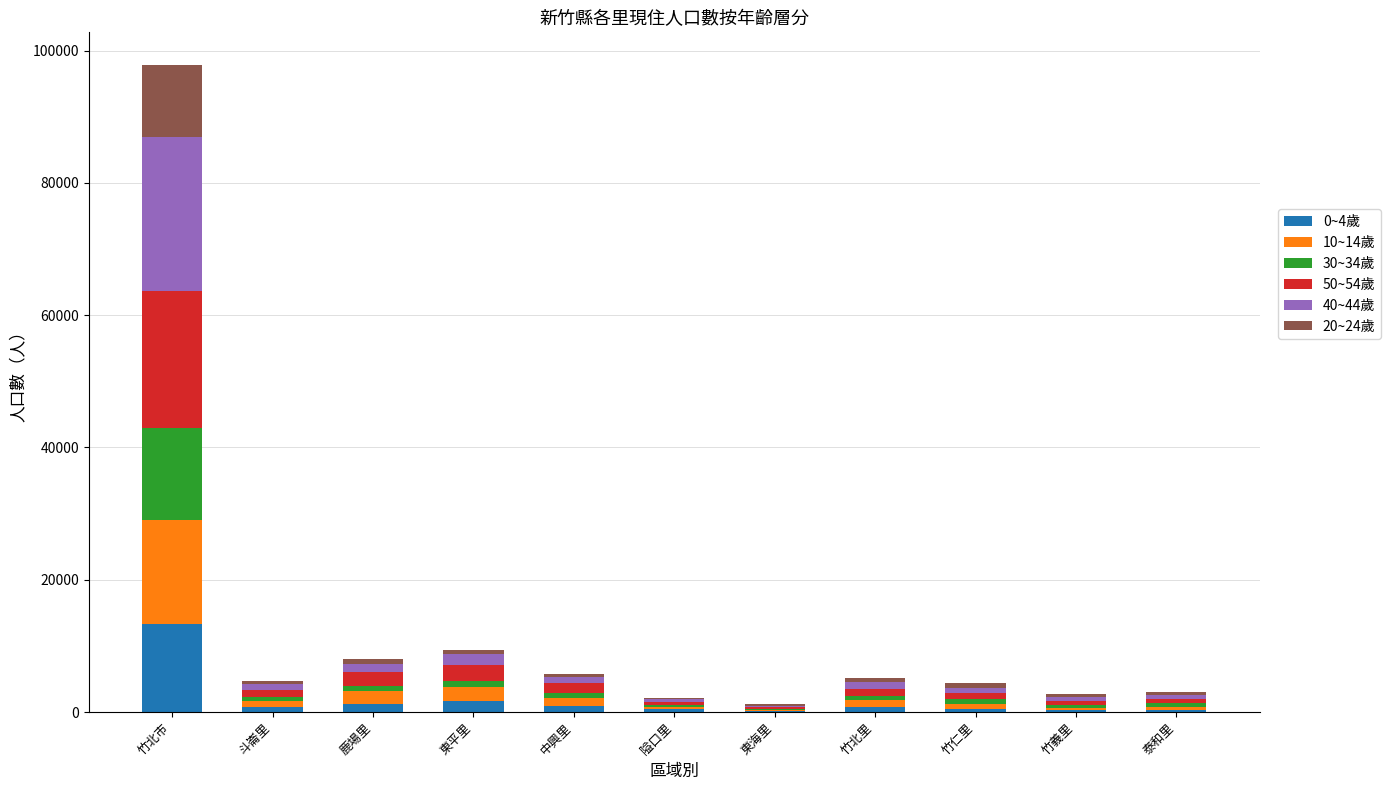

At which category is the sum across all series the highest?

竹北市